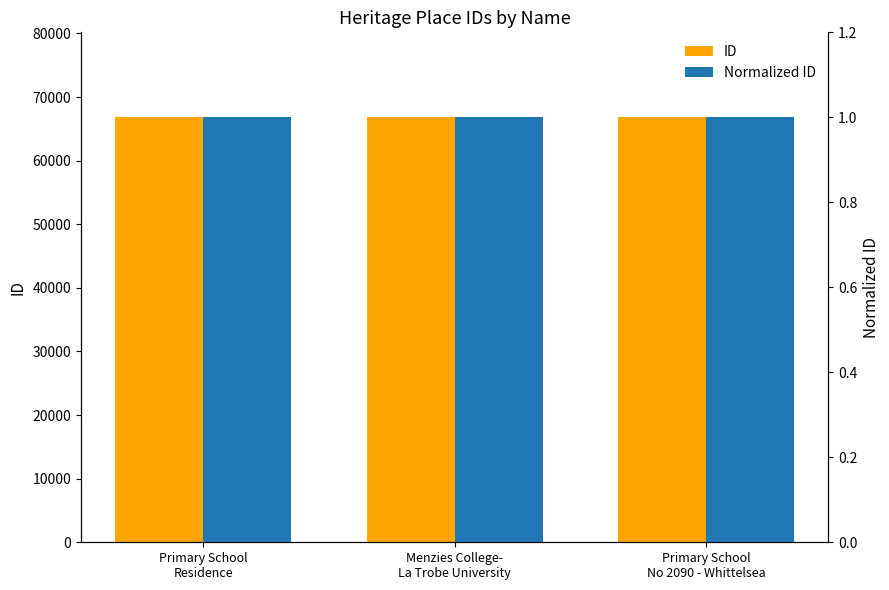

At which label does Normalized ID reach its peak?

Primary School
No 2090 - Whittelsea